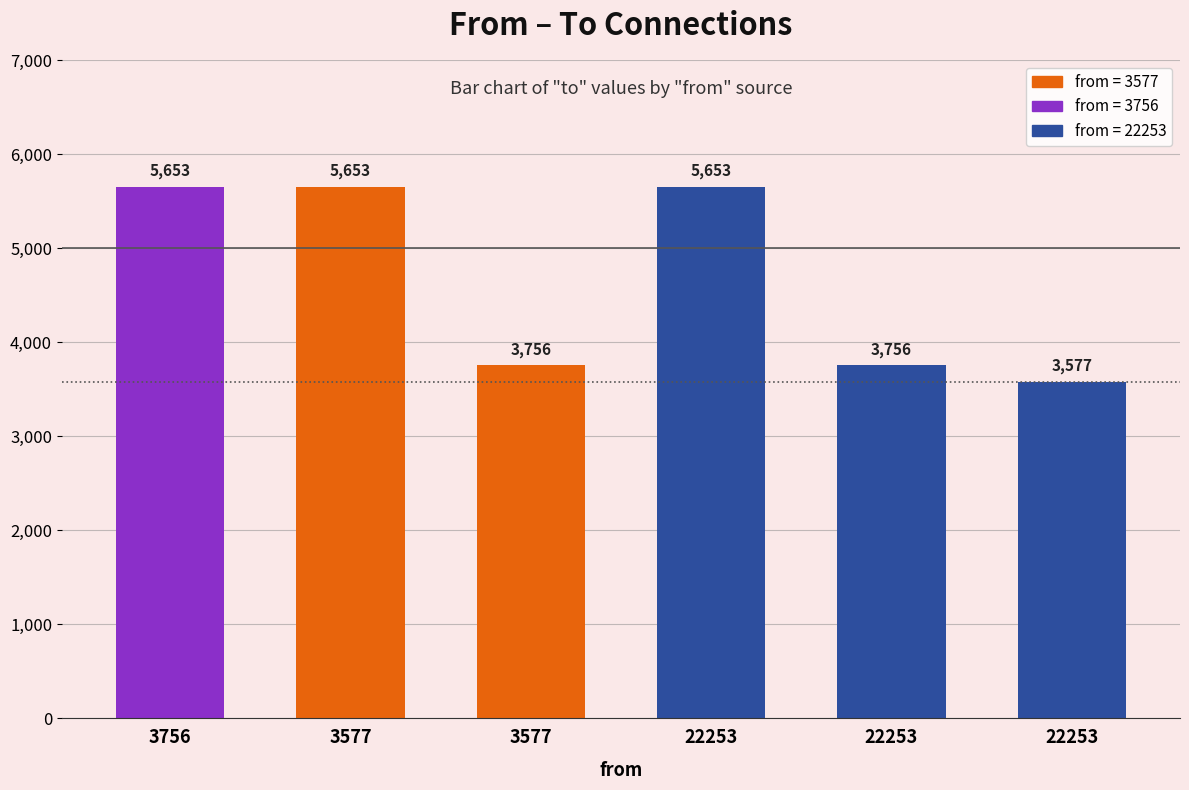

What is the ratio of the value at 22253 to the value at 22253?

0.7